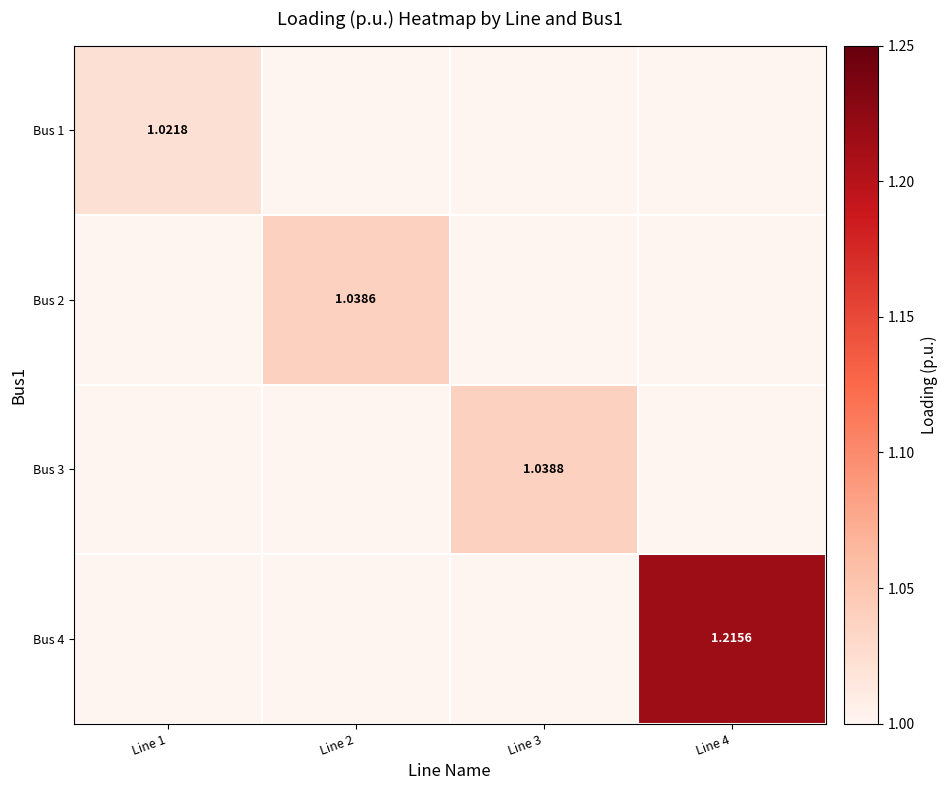

At how many categories does at least one series exceed 0?

4